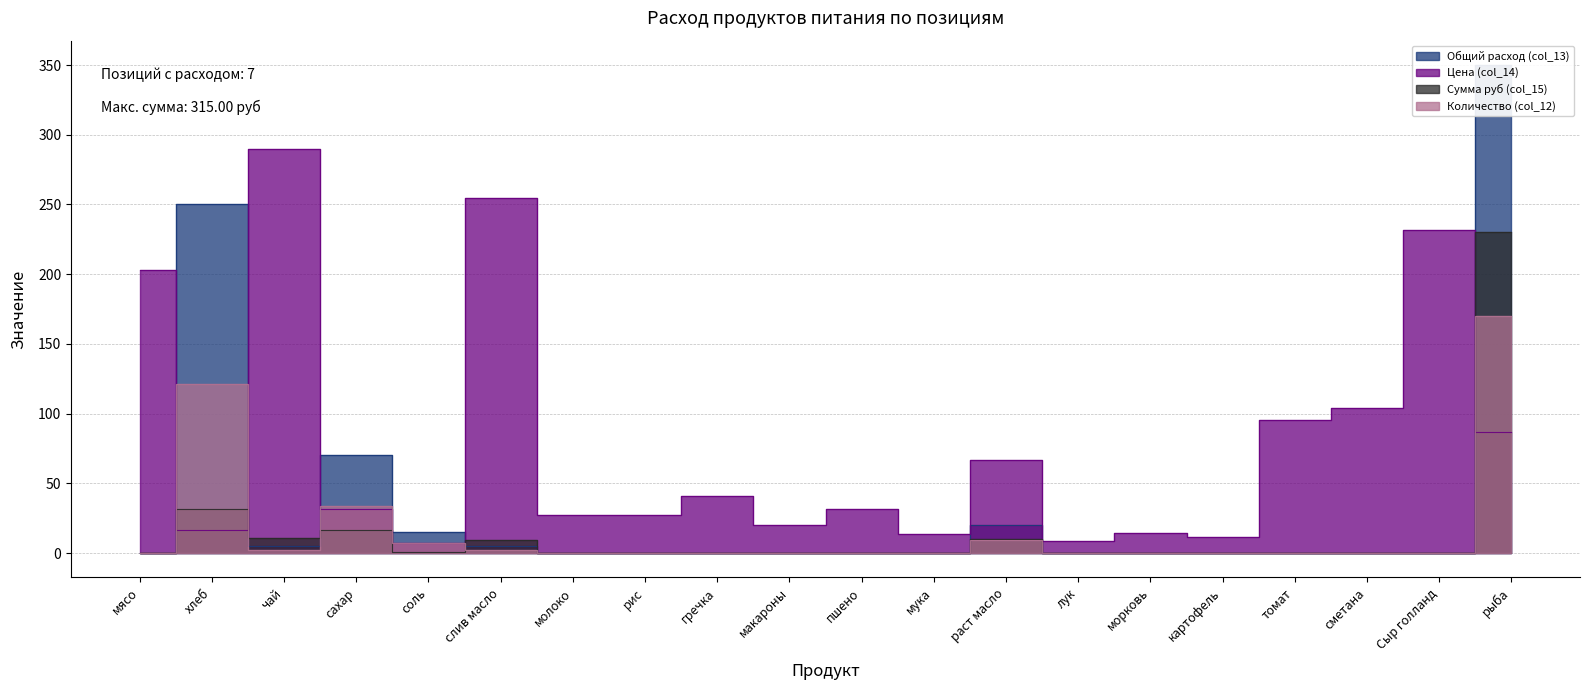

What position from the left is сахар?

4